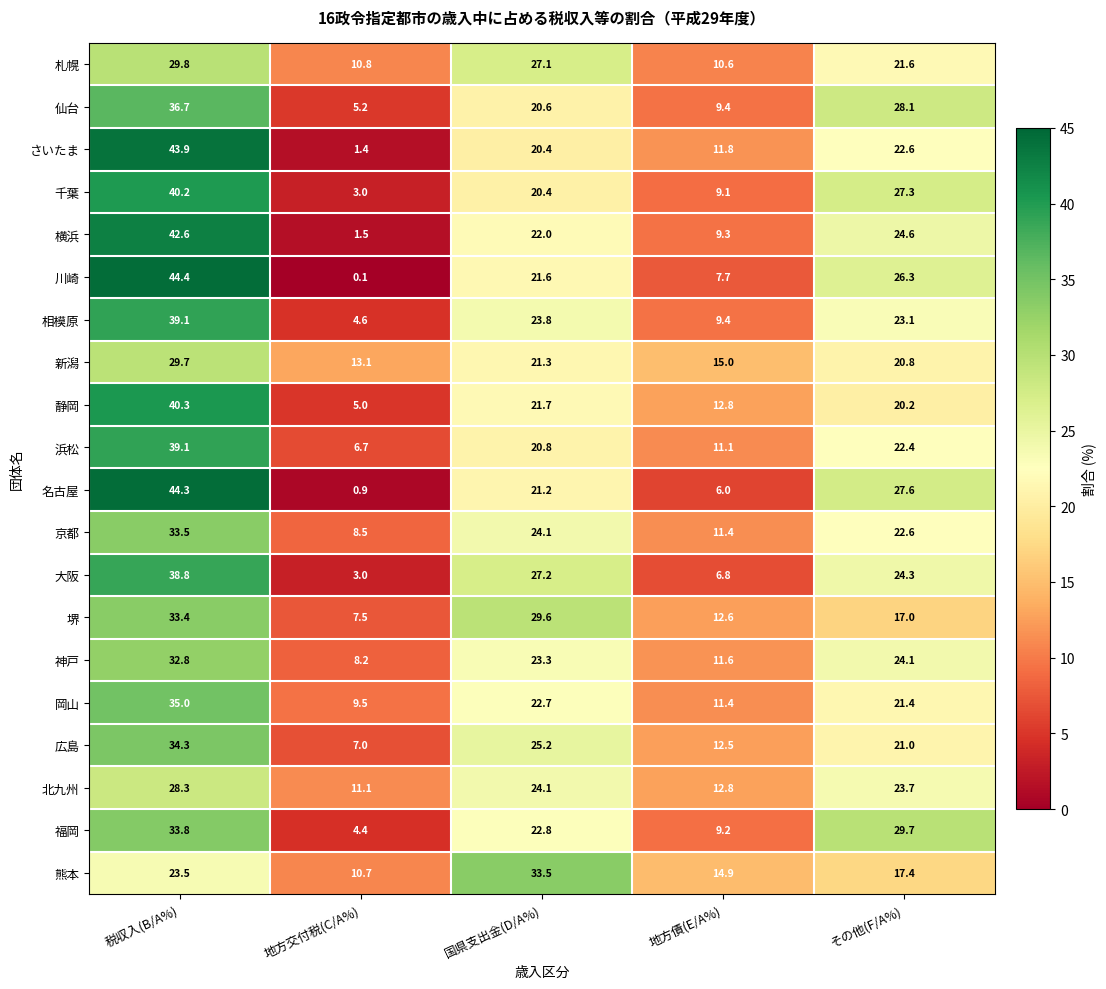

Which series has the widest spread of values?

川崎